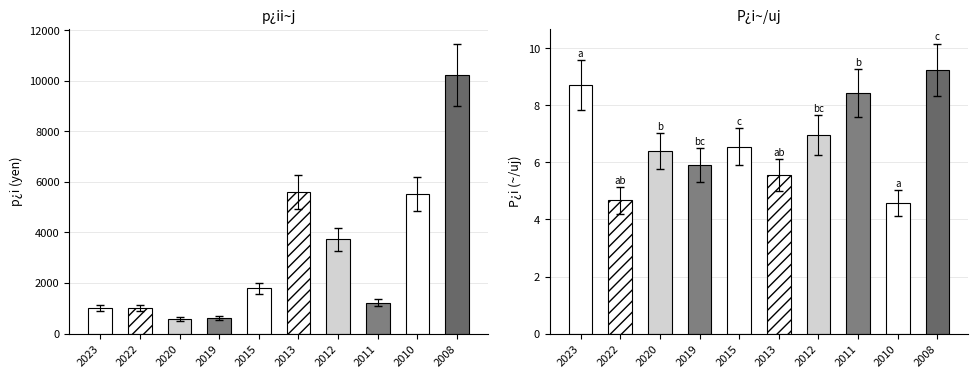

List the labels in order of P¿i~/uj value, largest first.

2008, 2023, 2011, 2012, 2015, 2020, 2019, 2013, 2022, 2010